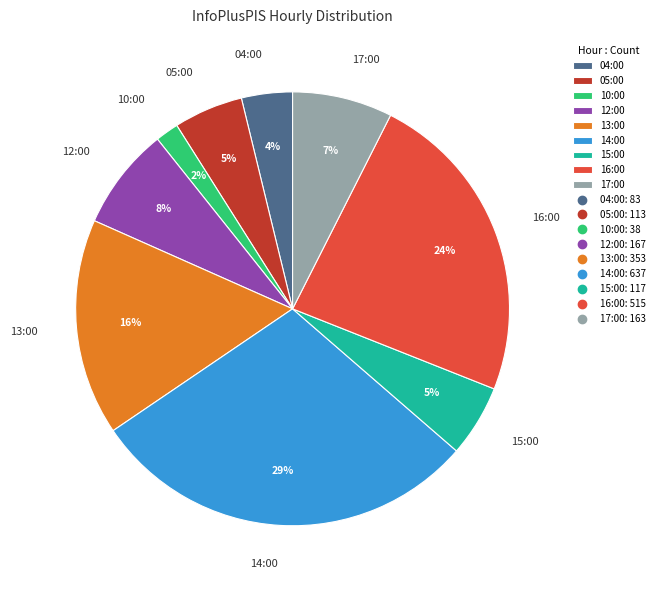

Is it true that 05:00 is 5% of the pie?

True